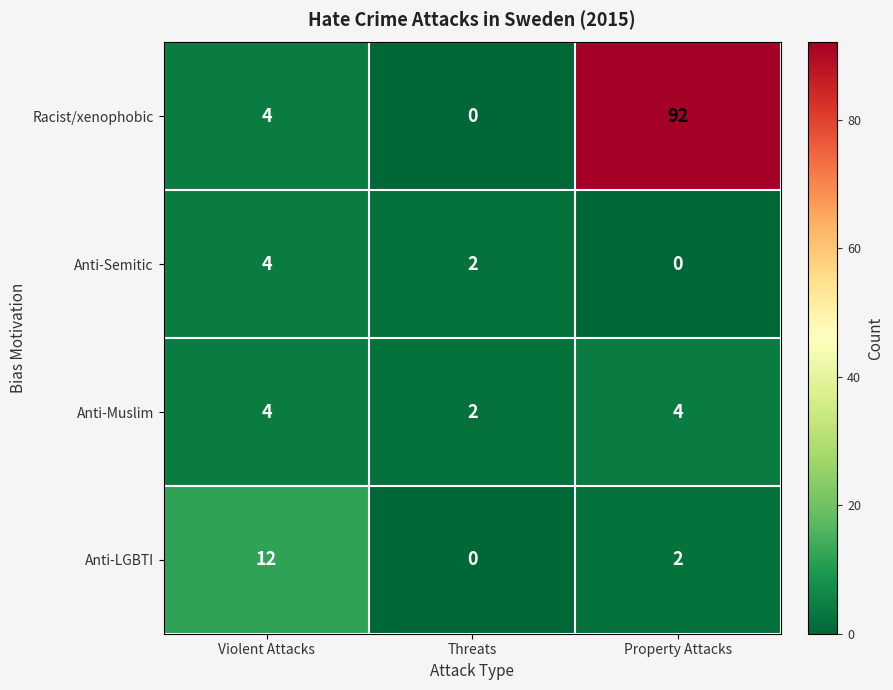

What is the average value of the Anti-Muslim series?

3